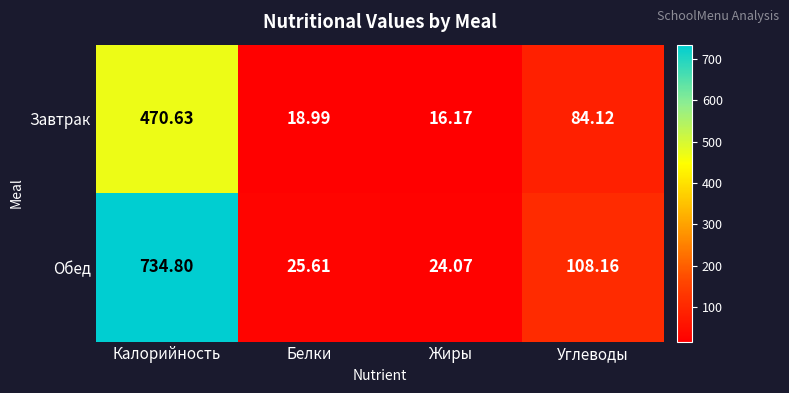

What is the total value across all series at Углеводы?

192.3